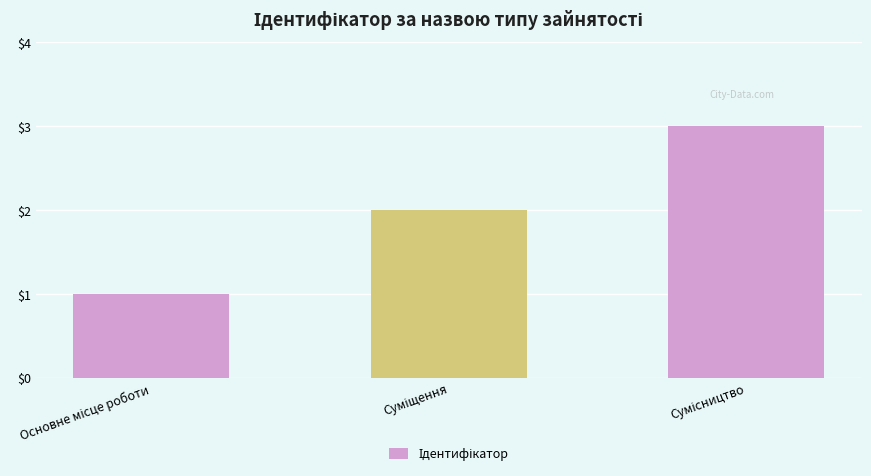

What is the greatest value displayed?

3